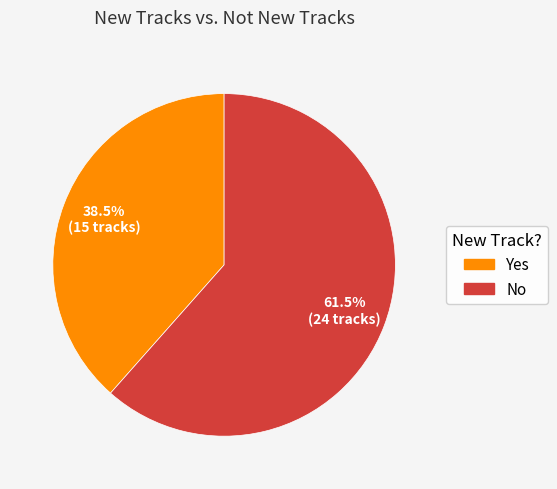

Rank the categories by value from lowest to highest.

Yes, No